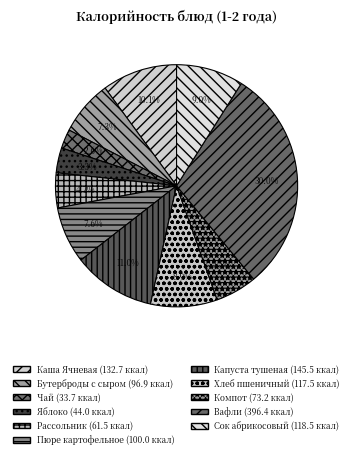

Does Хлеб пшеничный account for over 50% of the chart?

No